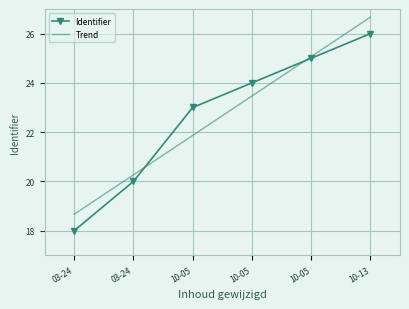

What is the sum of the values at 2021-10-05 and 2021-10-05?

48